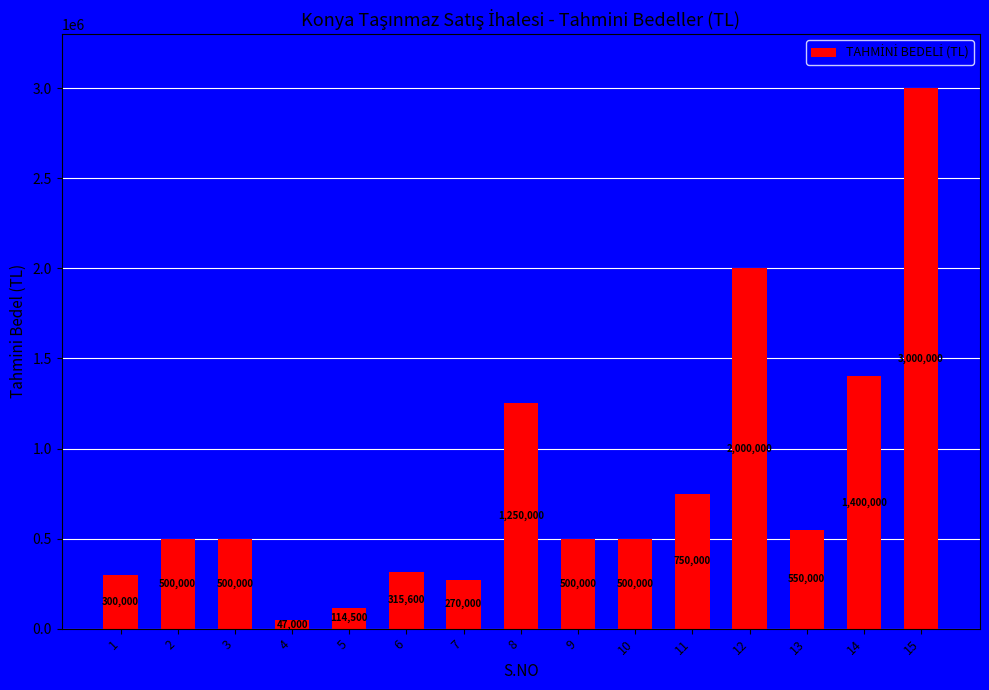

Reading left to right, list all the values displayed in this chart.

300000	500000	500000	47000	114500	315600	270000	1250000	500000	500000	750000	2000000	550000	1400000	3000000